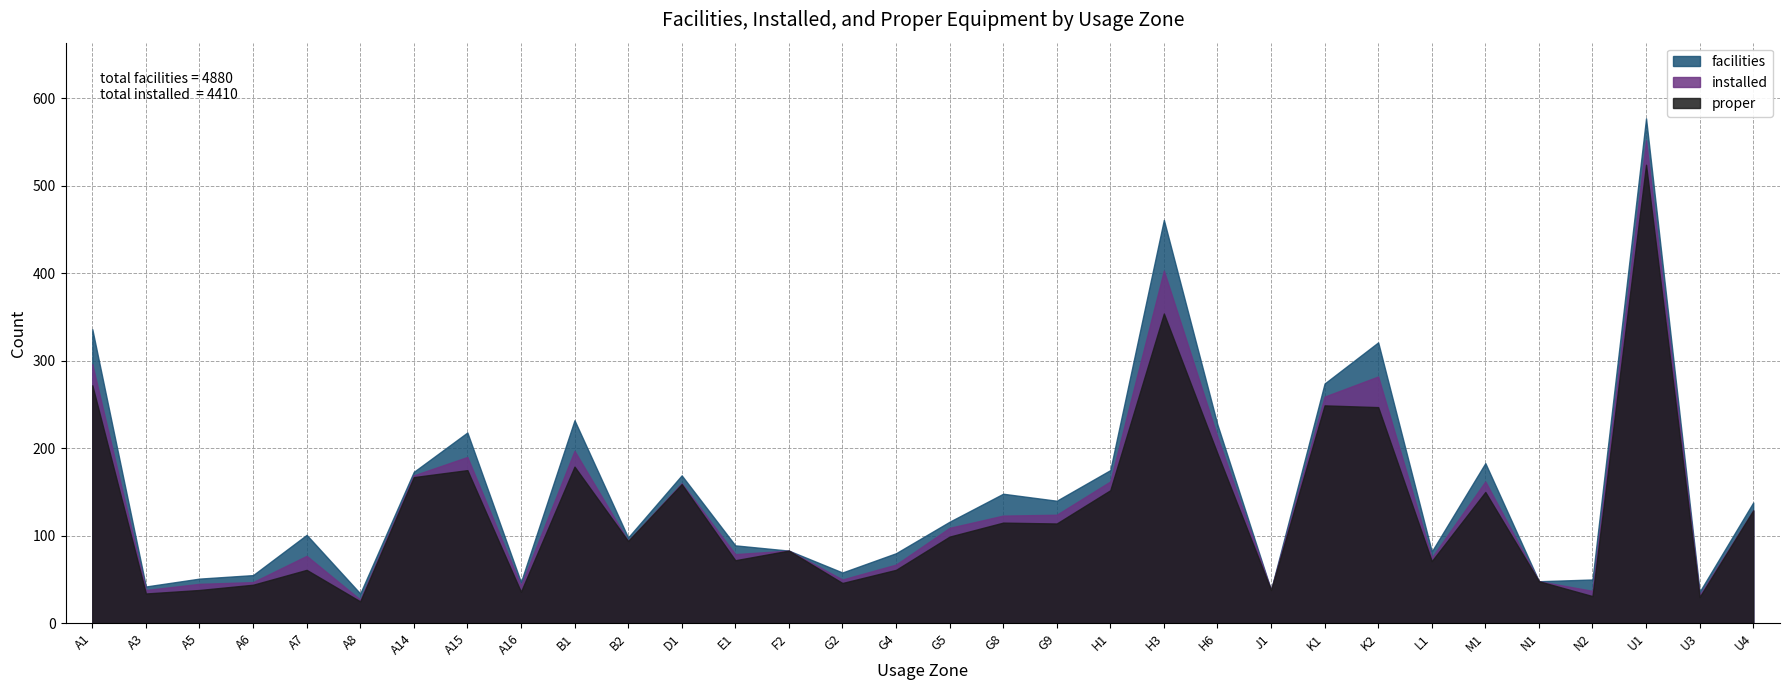

What is the minimum value for installed?

27